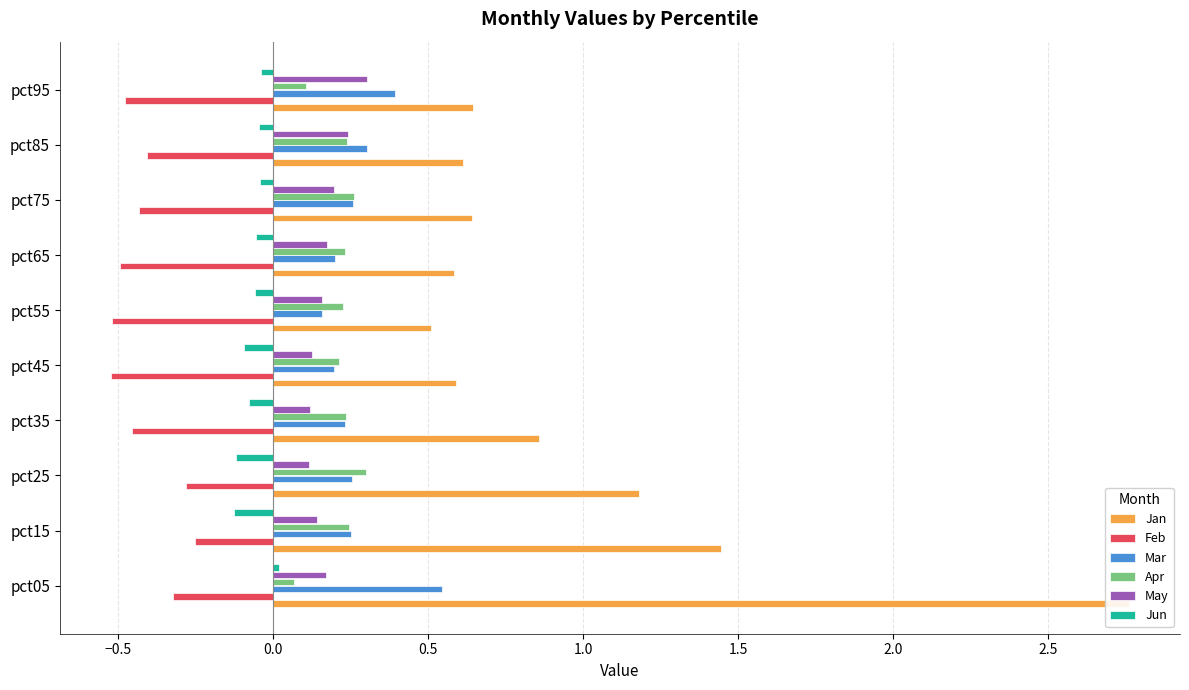

Reading left to right, transcribe all the data shown in this chart.

Jan: 2.8	1.4	1.2	0.9	0.6	0.5	0.6	0.6	0.6	0.6
Feb: -0.3	-0.3	-0.3	-0.5	-0.5	-0.5	-0.5	-0.4	-0.4	-0.5
Mar: 0.5	0.3	0.3	0.2	0.2	0.2	0.2	0.3	0.3	0.4
Apr: 0.1	0.2	0.3	0.2	0.2	0.2	0.2	0.3	0.2	0.1
May: 0.2	0.1	0.1	0.1	0.1	0.2	0.2	0.2	0.2	0.3
Jun: 0.0	-0.1	-0.1	-0.1	-0.1	-0.1	-0.1	-0.0	-0.0	-0.0